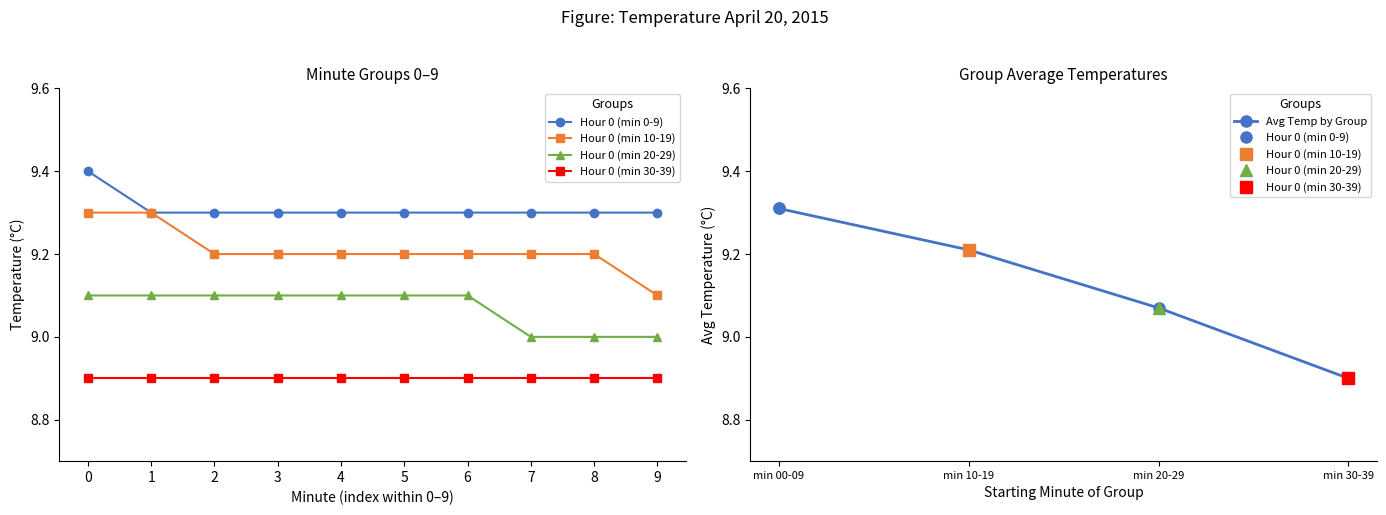

Which series has the largest range (max minus min)?

Hour 0 (min 10-19)